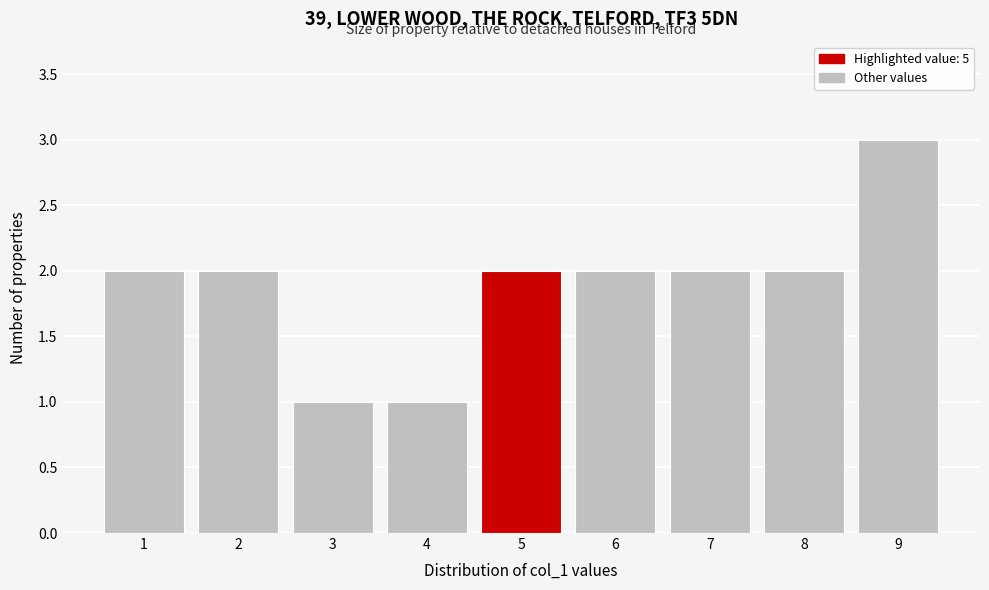

Reading left to right, list every bar in this chart as the range it spans on the x-axis followed by its height. The values are not printed on the chart, so give them approximately, as read against the axis.

0.5 to 1.5: 2
1.5 to 2.5: 2
2.5 to 3.5: 1
3.5 to 4.5: 1
4.5 to 5.5: 2
5.5 to 6.5: 2
6.5 to 7.5: 2
7.5 to 8.5: 2
8.5 to 9.5: 3